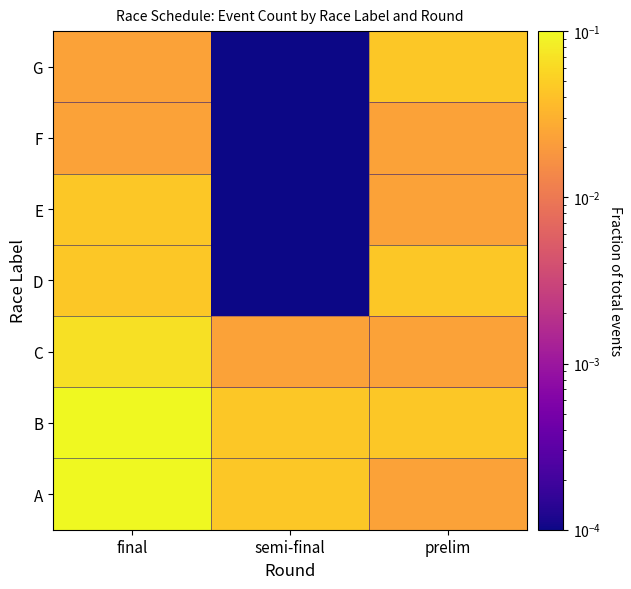

List the series in order of their peak value, lowest first.

F, D, E, G, C, B, A